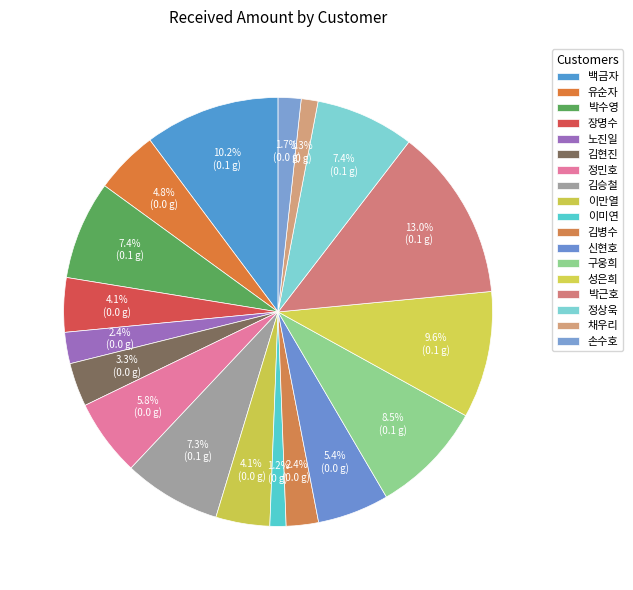

To the nearest percent, what percentage of the pie is 박근호?

13%